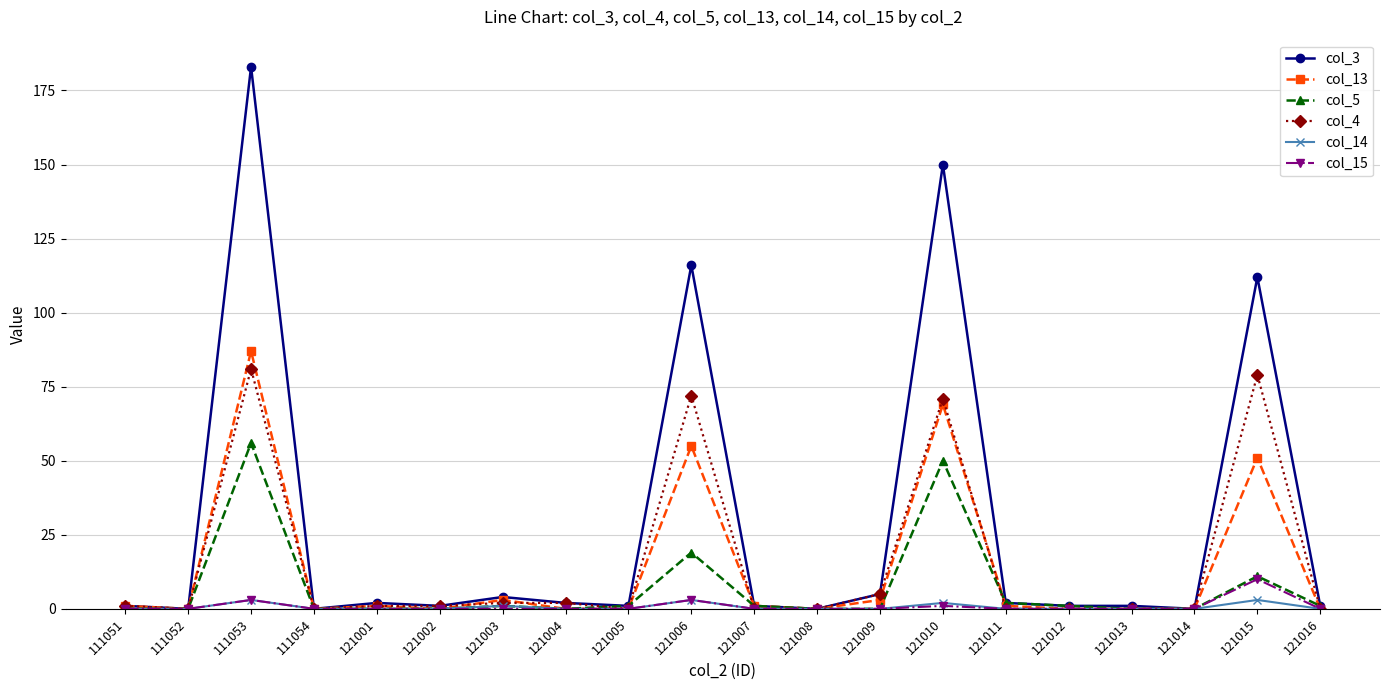

Which label corresponds to the largest value in the chart?

111053